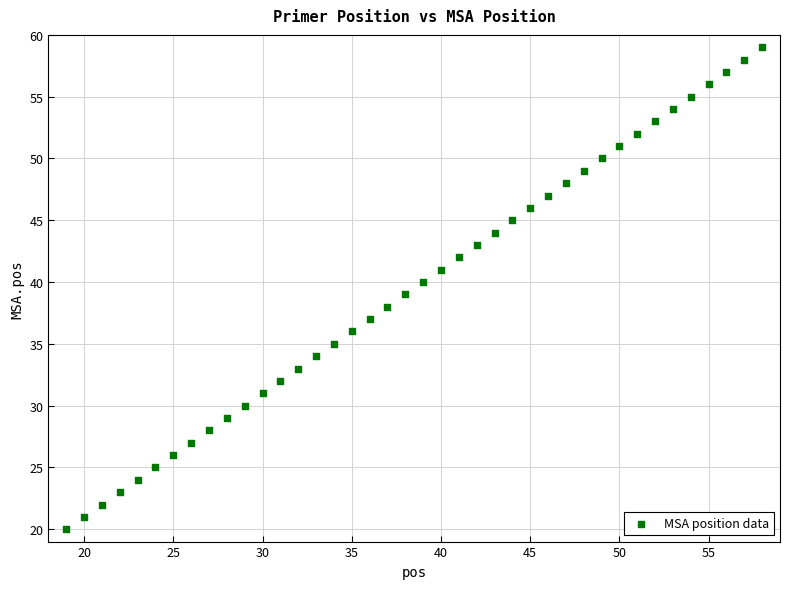

What is the range of Y values (max minus min)?

39